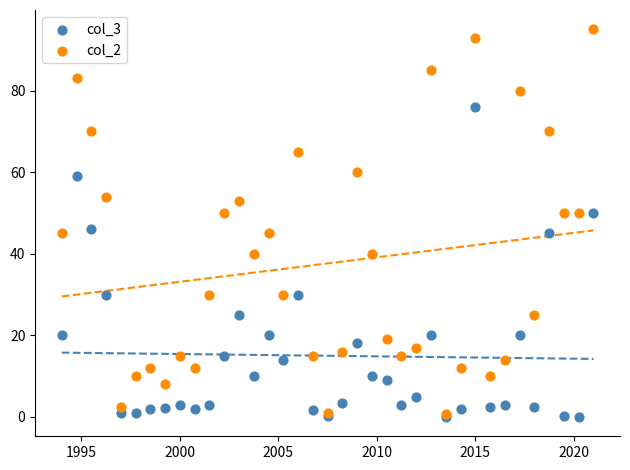

Which series contains the highest Y value?

col_2